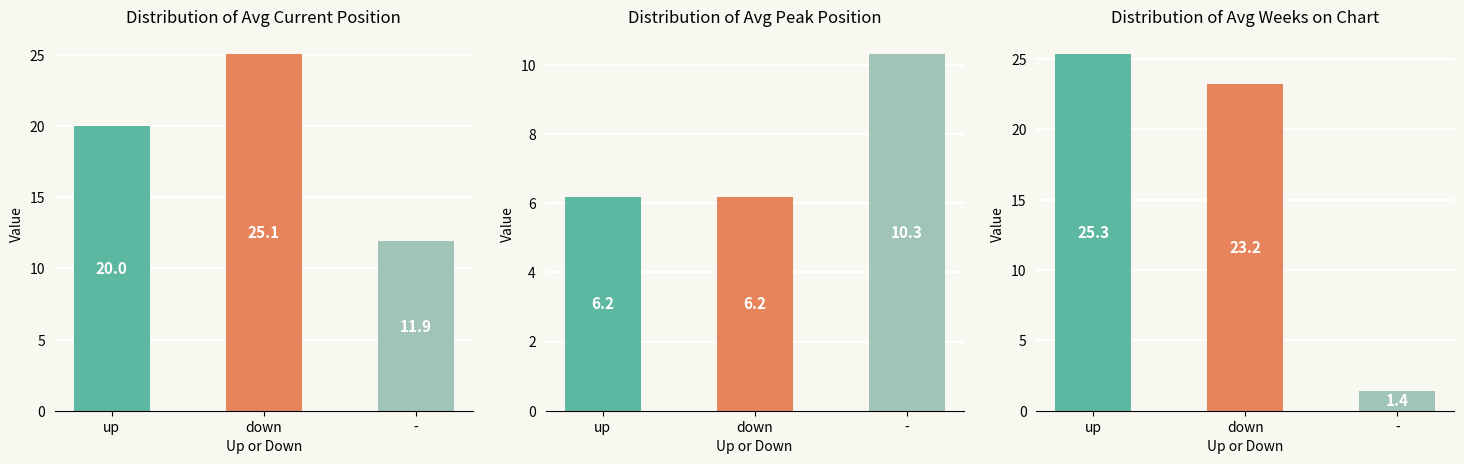

Which label corresponds to the largest value in the chart?

up